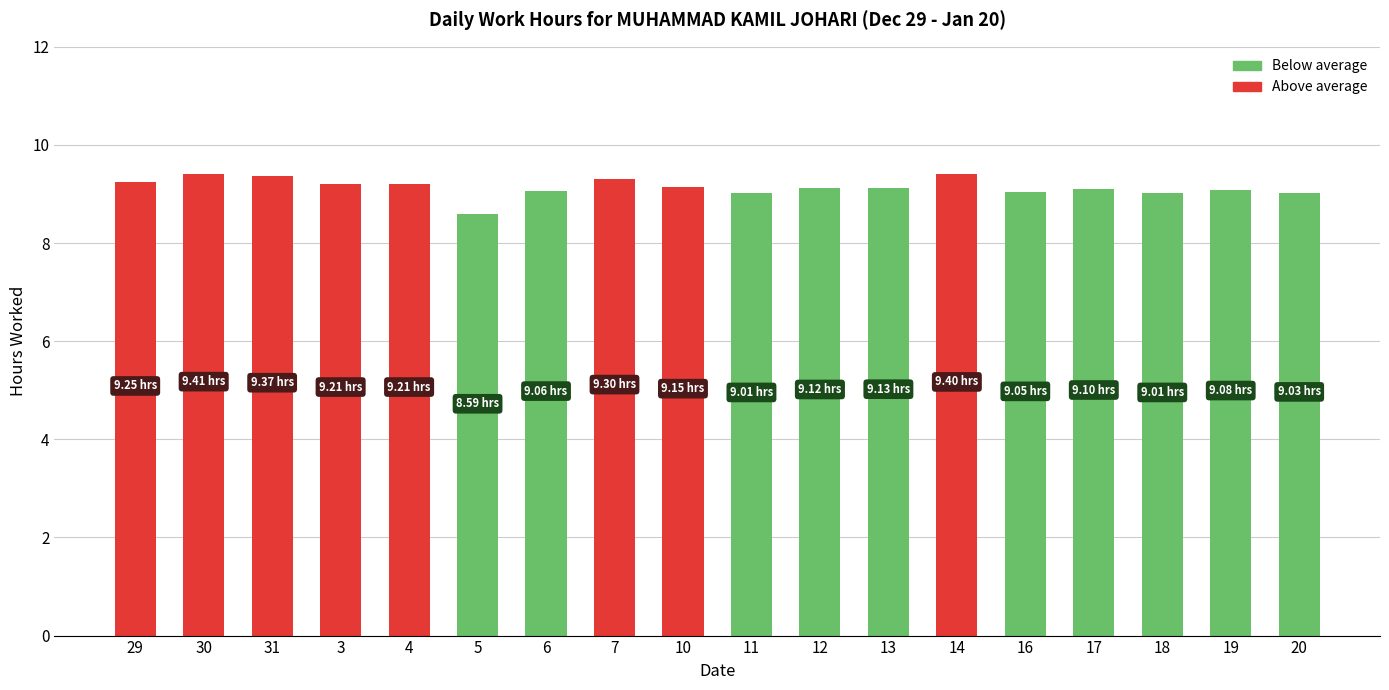

What is the label of the 5th bar from the right?

16